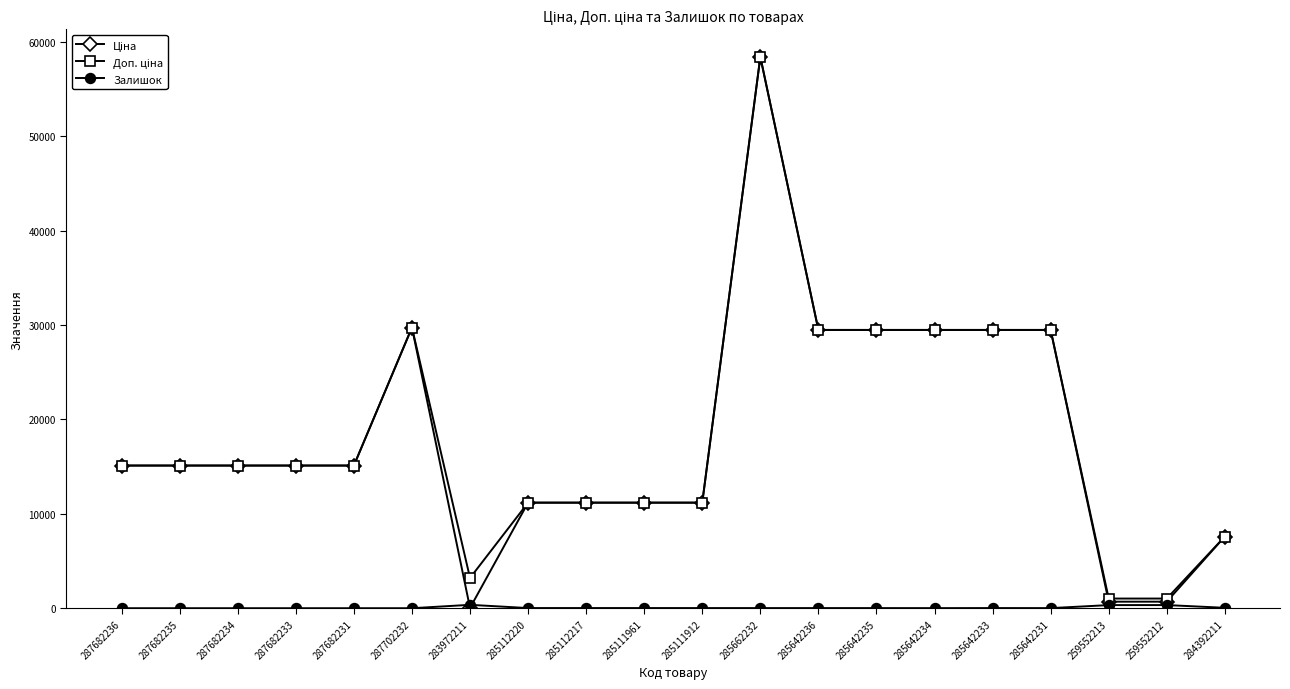

What is the maximum value shown in the chart?

58426.5